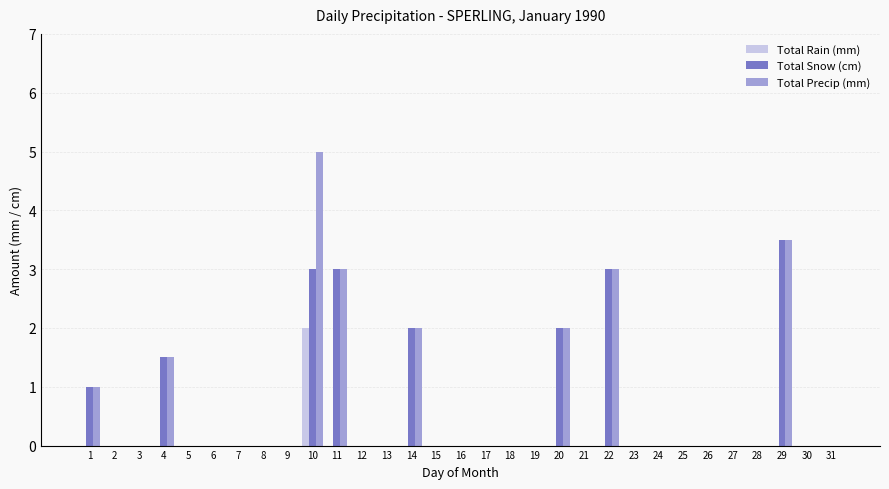

At which category is the sum across all series the highest?

10